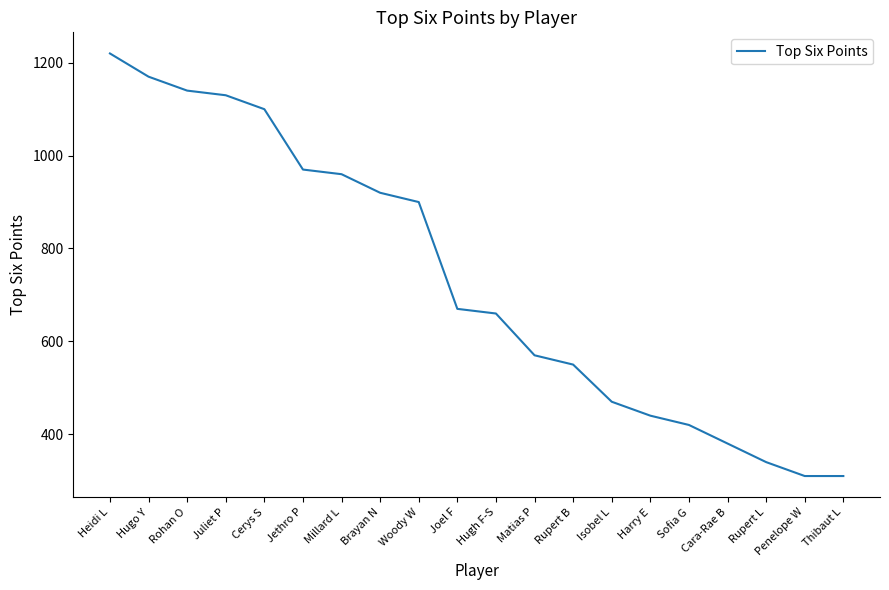

What is the ratio of the value at Rupert L to the value at Rohan O?

0.3